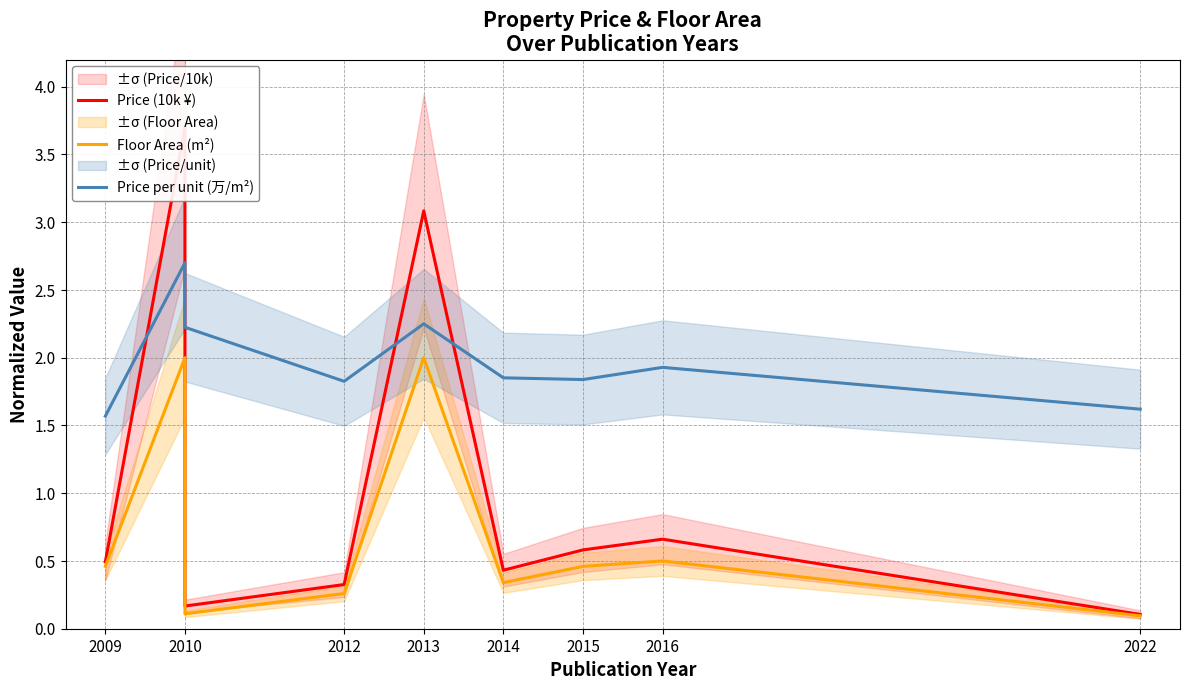

Reading left to right, what are all the values shown in this chart?

Price (10k ¥): 0.5	3.7	0.2	0.3	3.1	0.4	0.6	0.7	0.1
Floor Area (m²): 0.5	2.0	0.1	0.3	2.0	0.3	0.5	0.5	0.1
Price per unit (万/m²): 1.6	2.7	2.2	1.8	2.3	1.9	1.8	1.9	1.6